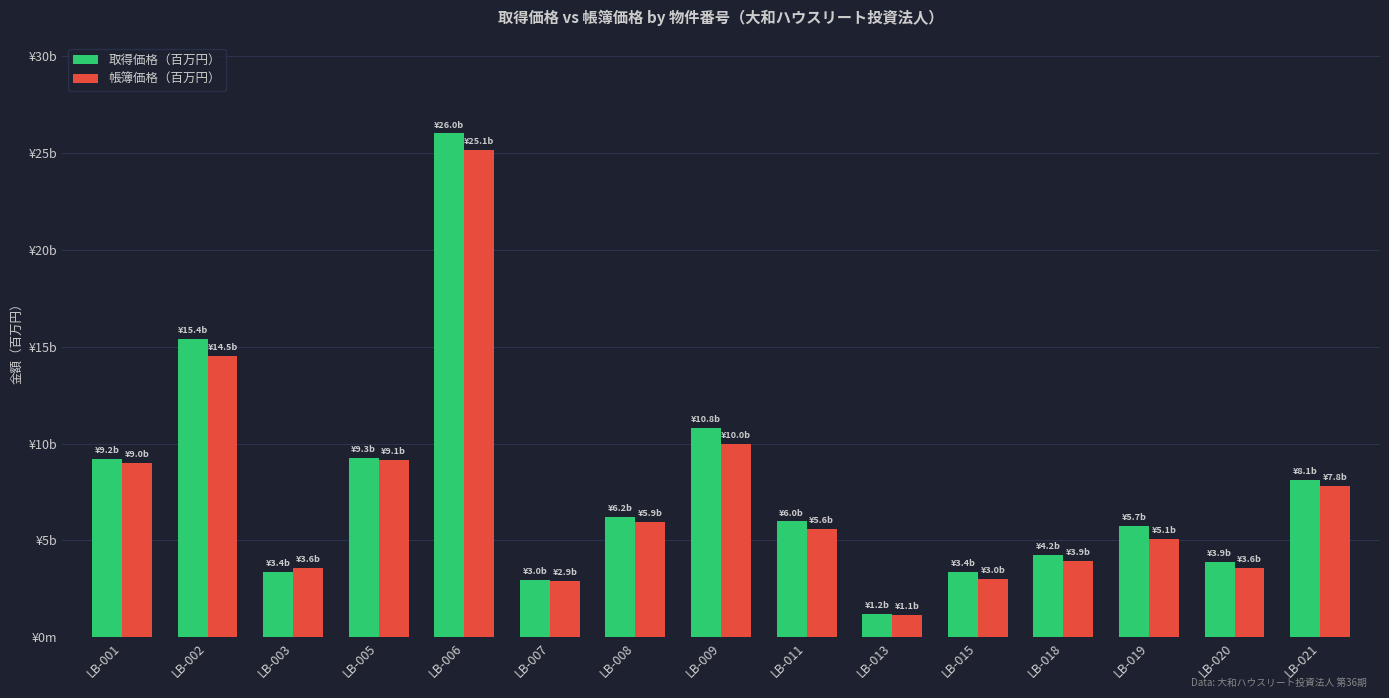

At which category is the sum across all series the highest?

LB-006